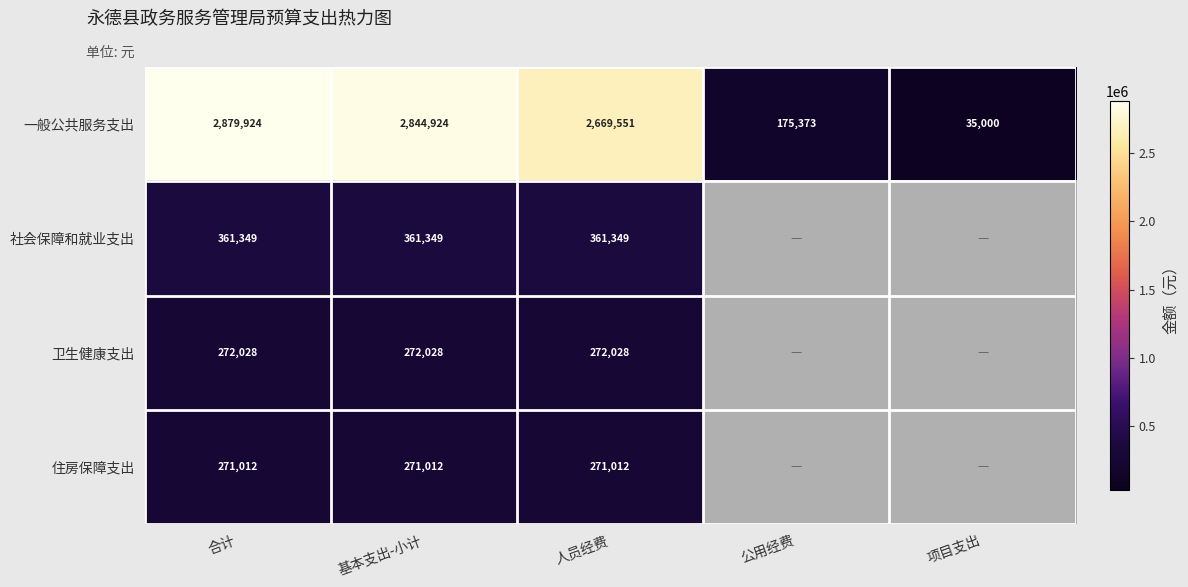

At how many categories does at least one series exceed 2866339?

1